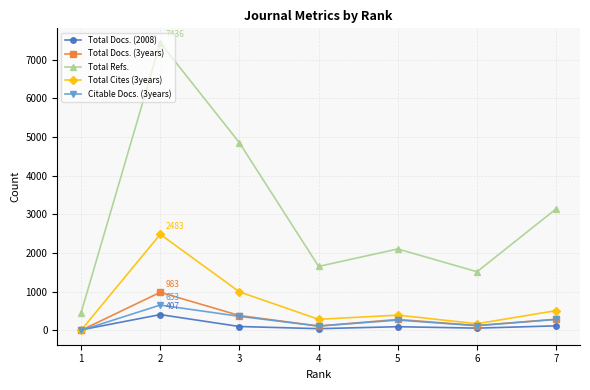

What is the maximum value shown in the chart?

7436